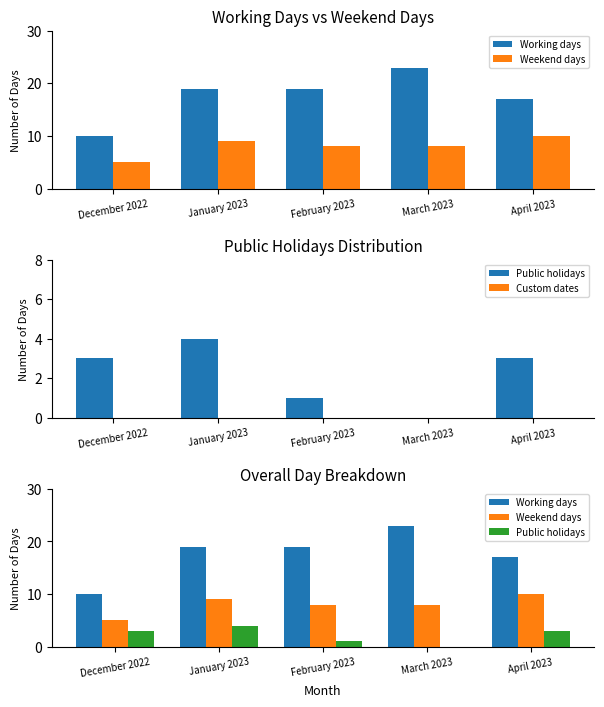

Reading left to right, extract all data points from this chart.

Working days: 10	19	19	23	17
Weekend days: 5	9	8	8	10
Public holidays: 3	4	1	0	3
Custom dates: 0	0	0	0	0